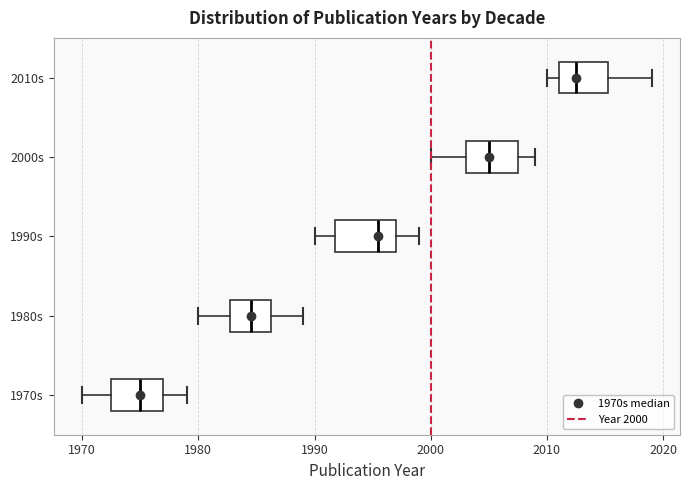

Where does the left whisker of the box for 1970s end on the x-axis? The values are not printed on the chart, so give them approximately, as read against the axis.

1970